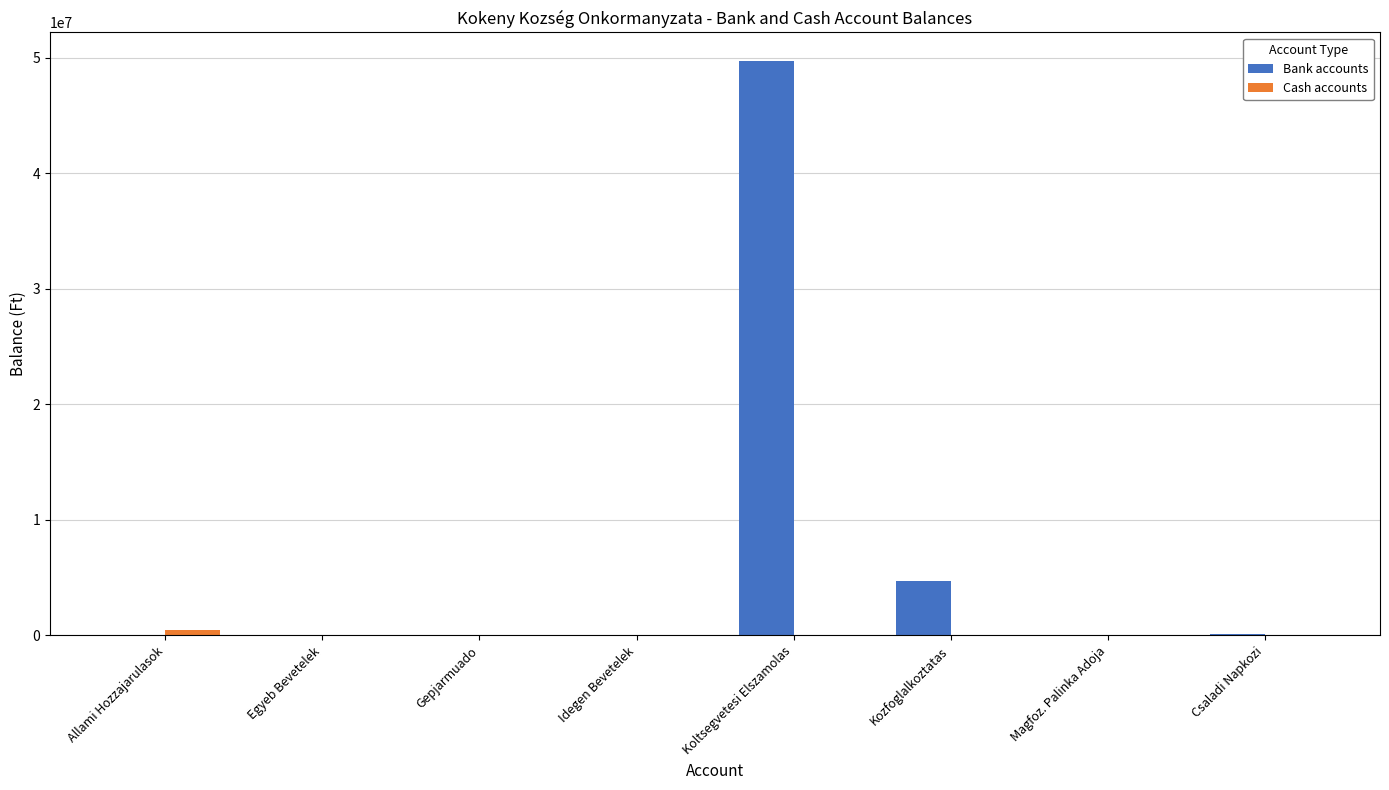

At which label is Bank accounts closest to 24858738?

Kozfoglalkoztatas